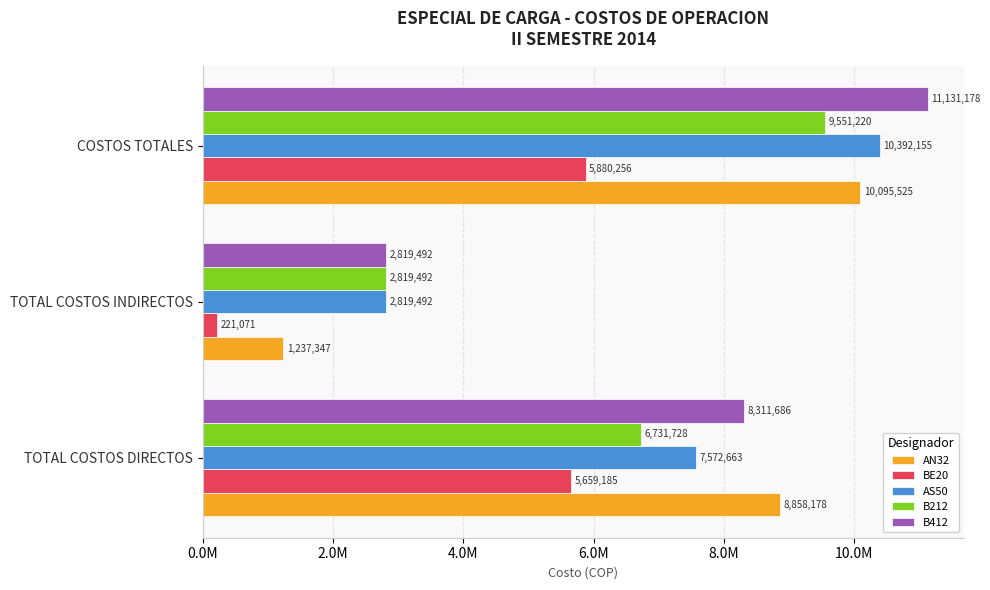

Which category has the lowest value in the B412 series?

TOTAL COSTOS INDIRECTOS